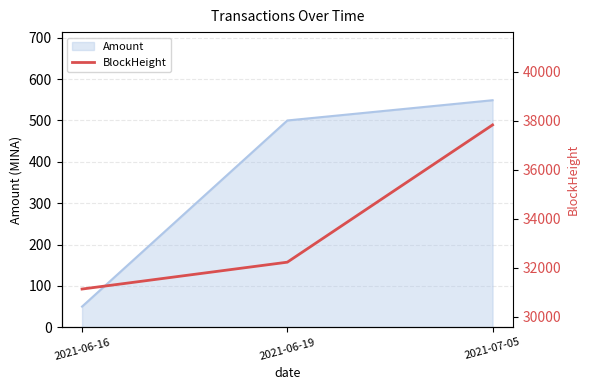

Reading left to right, extract all data points from this chart.

31138	32233	37827